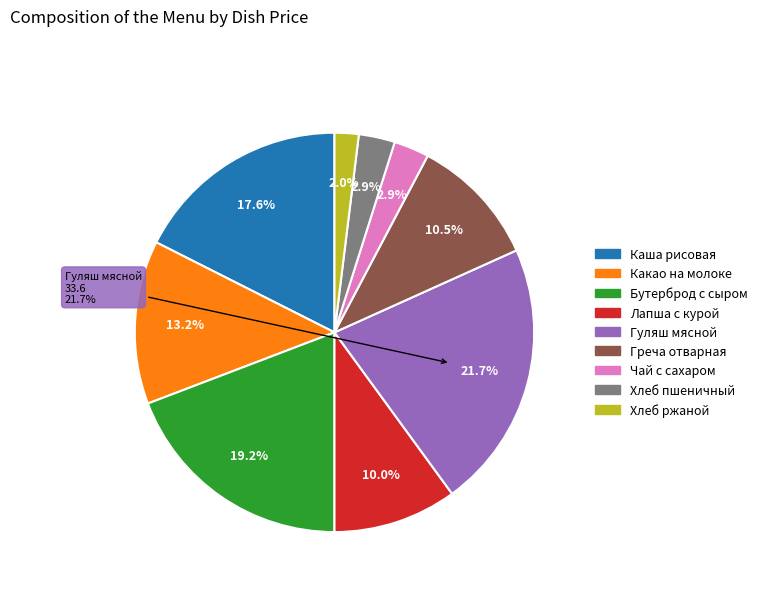

True or false: Хлеб ржаной accounts for 15% of the total.

False